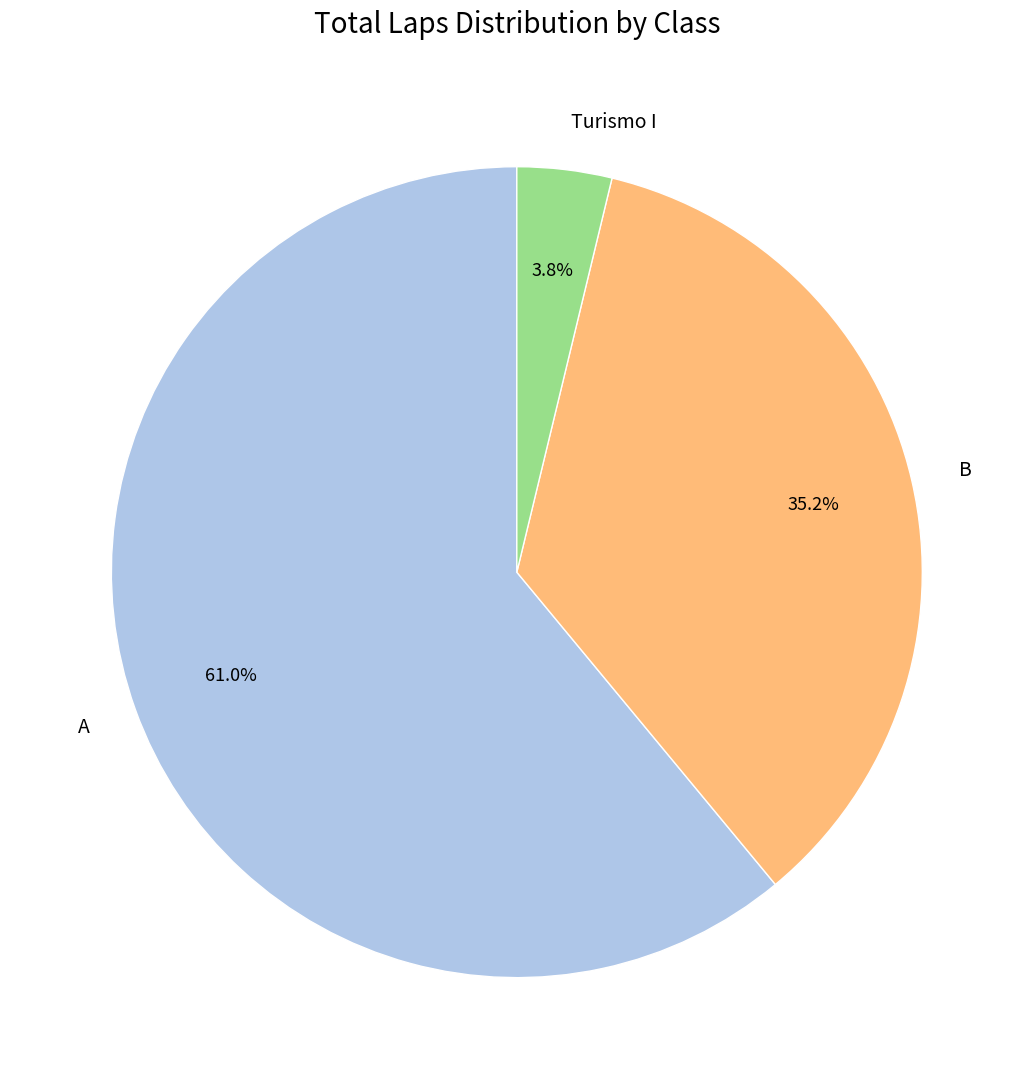

What is the smallest slice in the pie chart?

Turismo I